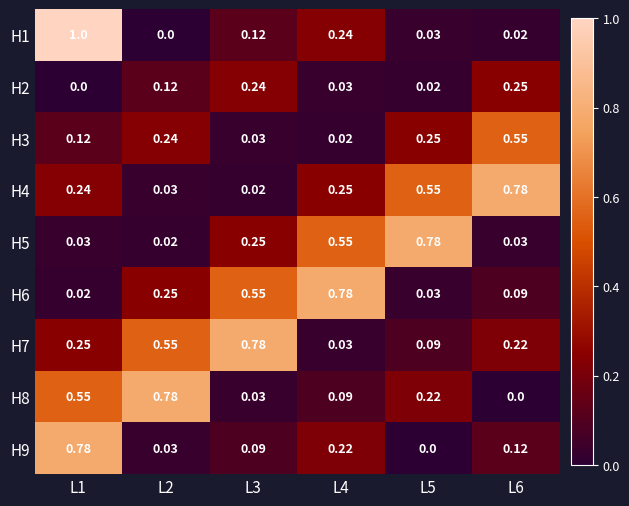

Reading left to right, list all the values displayed in this chart.

H1: L1=1.0	L2=0.0	L3=0.1	L4=0.2	L5=0.0	L6=0.0
H2: L1=0.0	L2=0.1	L3=0.2	L4=0.0	L5=0.0	L6=0.2
H3: L1=0.1	L2=0.2	L3=0.0	L4=0.0	L5=0.2	L6=0.6
H4: L1=0.2	L2=0.0	L3=0.0	L4=0.2	L5=0.6	L6=0.8
H5: L1=0.0	L2=0.0	L3=0.2	L4=0.6	L5=0.8	L6=0.0
H6: L1=0.0	L2=0.2	L3=0.6	L4=0.8	L5=0.0	L6=0.1
H7: L1=0.2	L2=0.6	L3=0.8	L4=0.0	L5=0.1	L6=0.2
H8: L1=0.6	L2=0.8	L3=0.0	L4=0.1	L5=0.2	L6=0.0
H9: L1=0.8	L2=0.0	L3=0.1	L4=0.2	L5=0.0	L6=0.1